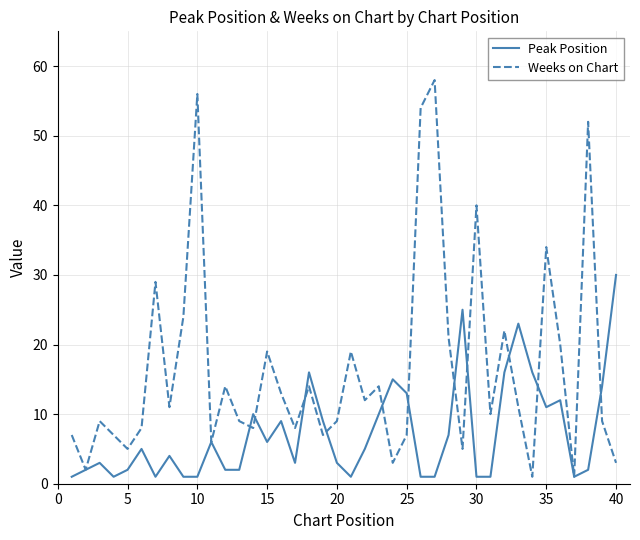

List the series in order of their overall mean, lowest first.

Peak Position, Weeks on Chart